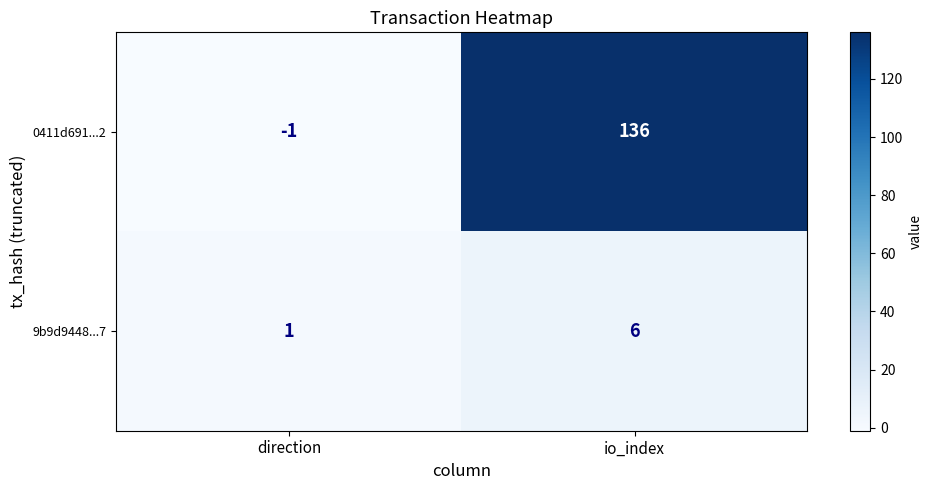

What value does the 9b9d9448...7 series have at io_index?

6